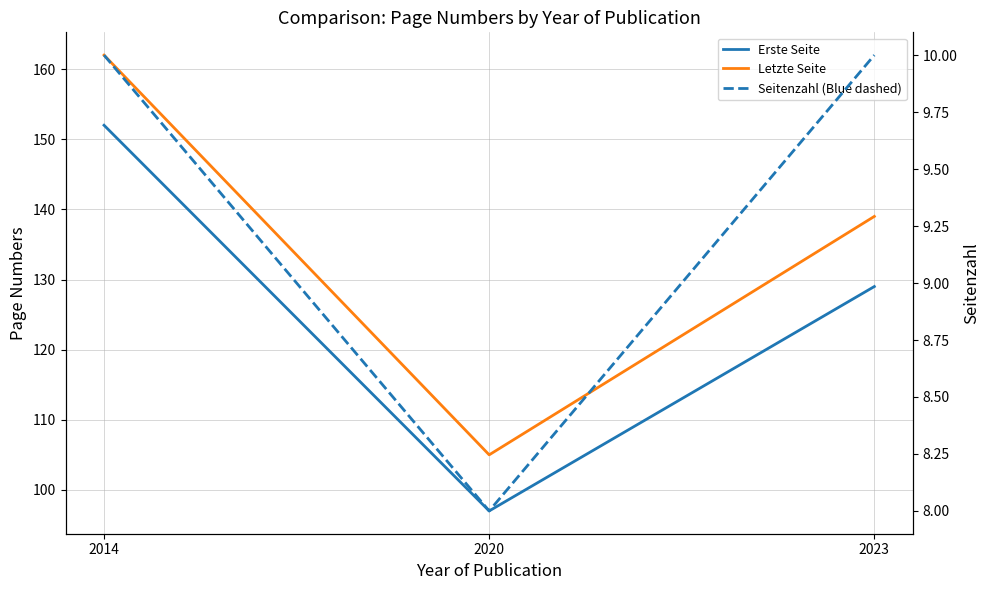

What is the minimum value for Seitenzahl (Blue dashed)?

8